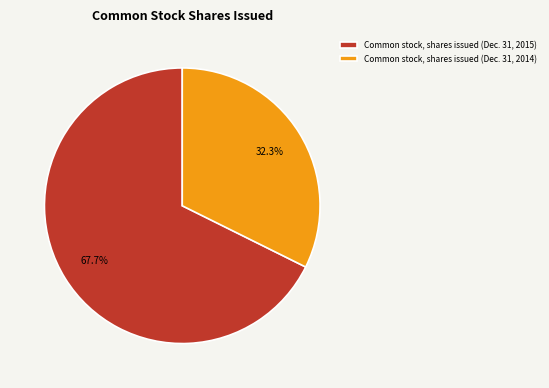

Rank the categories by value from lowest to highest.

Common stock, shares issued (Dec. 31, 2014), Common stock, shares issued (Dec. 31, 2015)